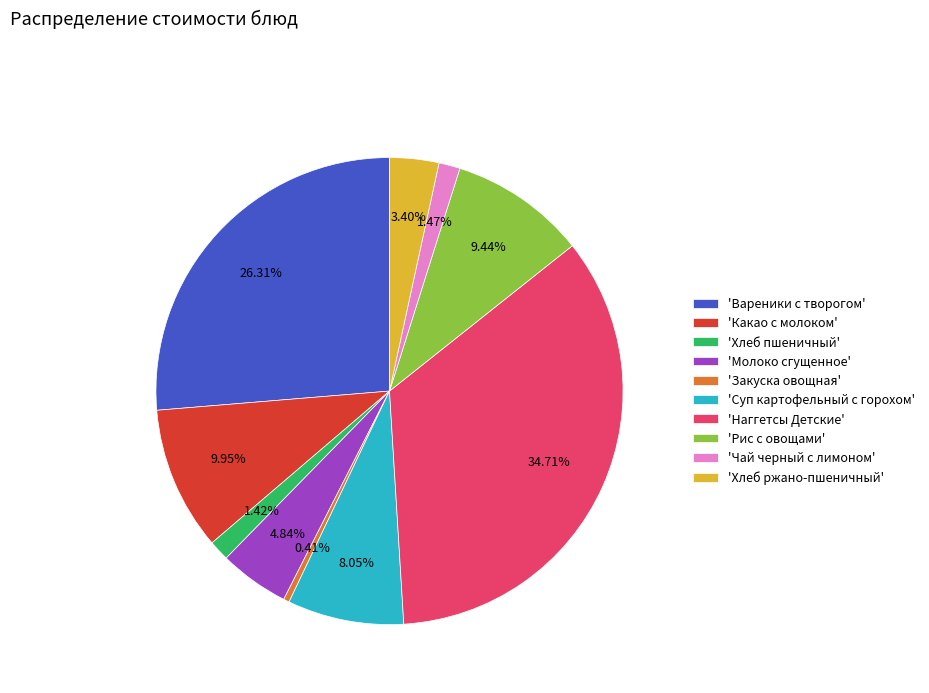

Is there any slice that represents more than half of the pie?

No